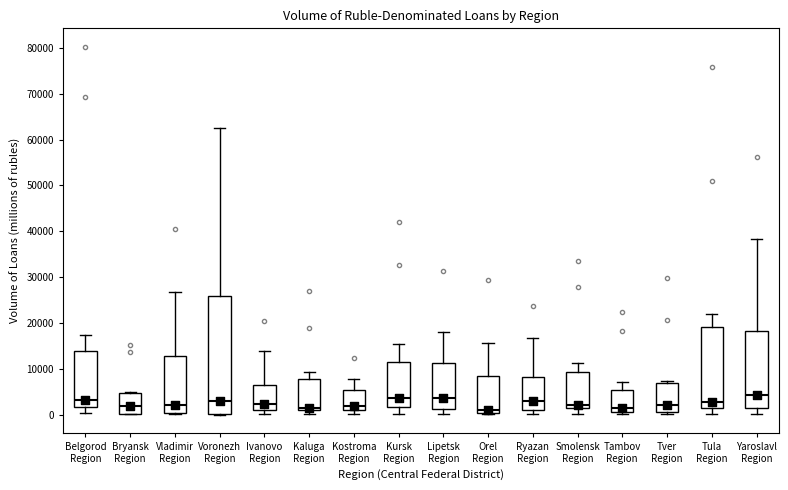

Reading left to right, transcribe this box plot: for each box, give where its median line is, the range the box spans, and where its two whiskers end, as read against the y-axis. The values are not printed on the chart, so give them approximately, as read against the axis.

Belgorod Region: median 3000, box 2000 to 14000, whiskers 0 to 17000
Bryansk Region: median 2000, box 0 to 5000, whiskers 0 to 5000
Vladimir Region: median 2000, box 0 to 13000, whiskers 0 (just below the box's lower edge) to 27000
Voronezh Region: median 3000, box 0 to 26000, whiskers 0 to 63000
Ivanovo Region: median 2000, box 1000 to 6000, whiskers 0 to 14000
Kaluga Region: median 1000 (just above the box's lower edge), box 1000 to 8000, whiskers 0 to 9000
Kostroma Region: median 2000, box 1000 to 5000, whiskers 0 to 8000
Kursk Region: median 3000, box 2000 to 11000, whiskers 0 to 15000
Lipetsk Region: median 4000, box 1000 to 11000, whiskers 0 to 18000
Orel Region: median 1000, box 0 to 8000, whiskers 0 to 16000
Ryazan Region: median 3000, box 1000 to 8000, whiskers 0 to 17000
Smolensk Region: median 2000, box 1000 to 9000, whiskers 0 to 11000
Tambov Region: median 1000 (just above the box's lower edge), box 1000 to 5000, whiskers 0 to 7000
Tver Region: median 2000, box 1000 to 7000, whiskers 0 to 7000 (just above the box's upper edge)
Tula Region: median 3000, box 1000 to 19000, whiskers 0 to 22000
Yaroslavl Region: median 4000, box 1000 to 18000, whiskers 0 to 38000